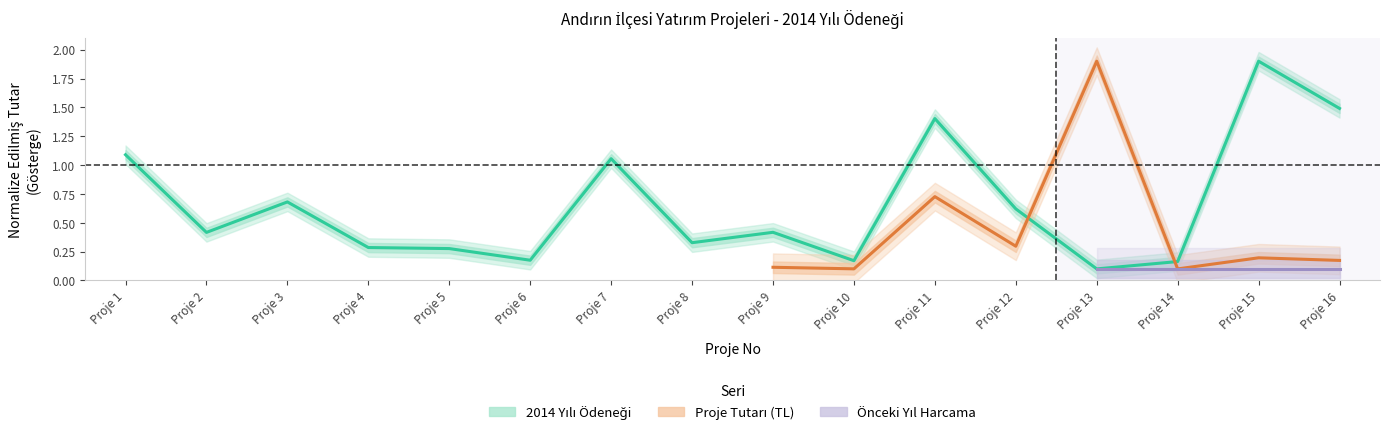

Reading right to left, list all the values displayed in this chart.

Proje 16=1.5	Proje 15=1.9	Proje 14=0.2	Proje 13=0.1	Proje 12=0.6	Proje 11=1.4	Proje 10=0.2	Proje 9=0.4	Proje 8=0.3	Proje 7=1.1	Proje 6=0.2	Proje 5=0.3	Proje 4=0.3	Proje 3=0.7	Proje 2=0.4	Proje 1=1.1